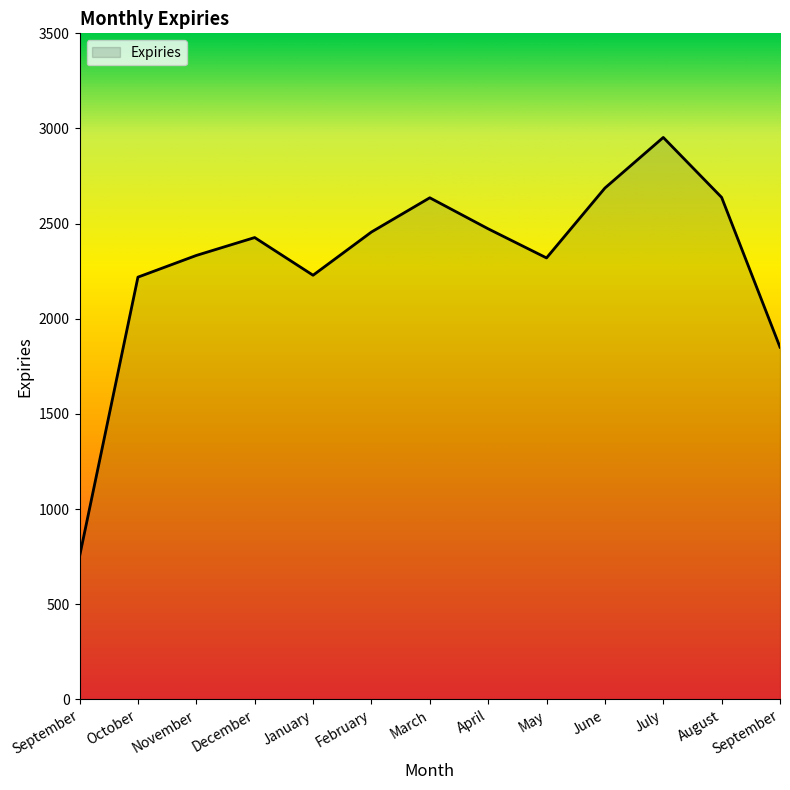

At which category does the data reach its first local peak?

December